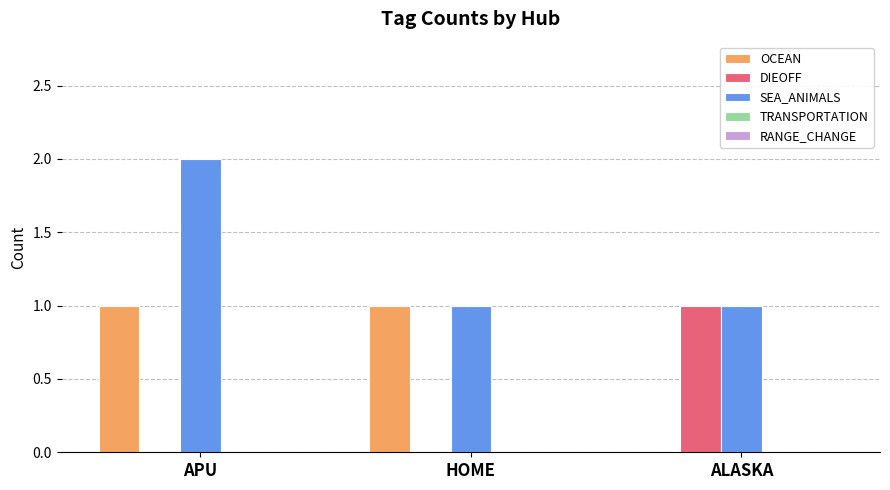

At which category is the sum across all series the highest?

APU